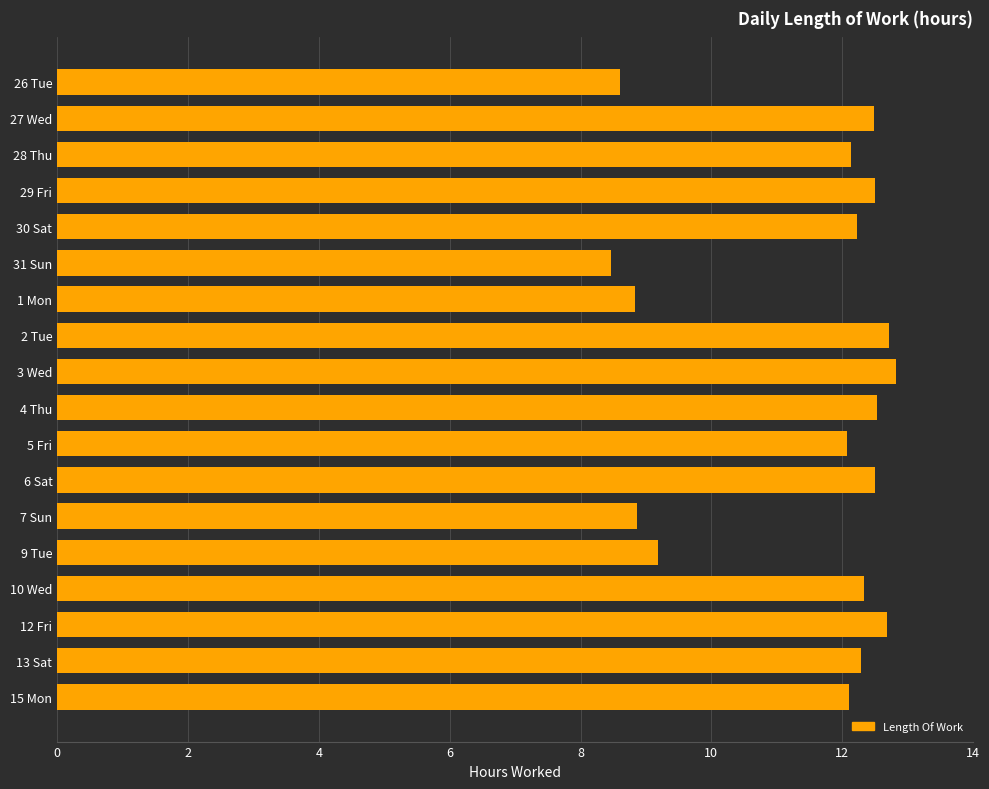

What is the average value?

11.4